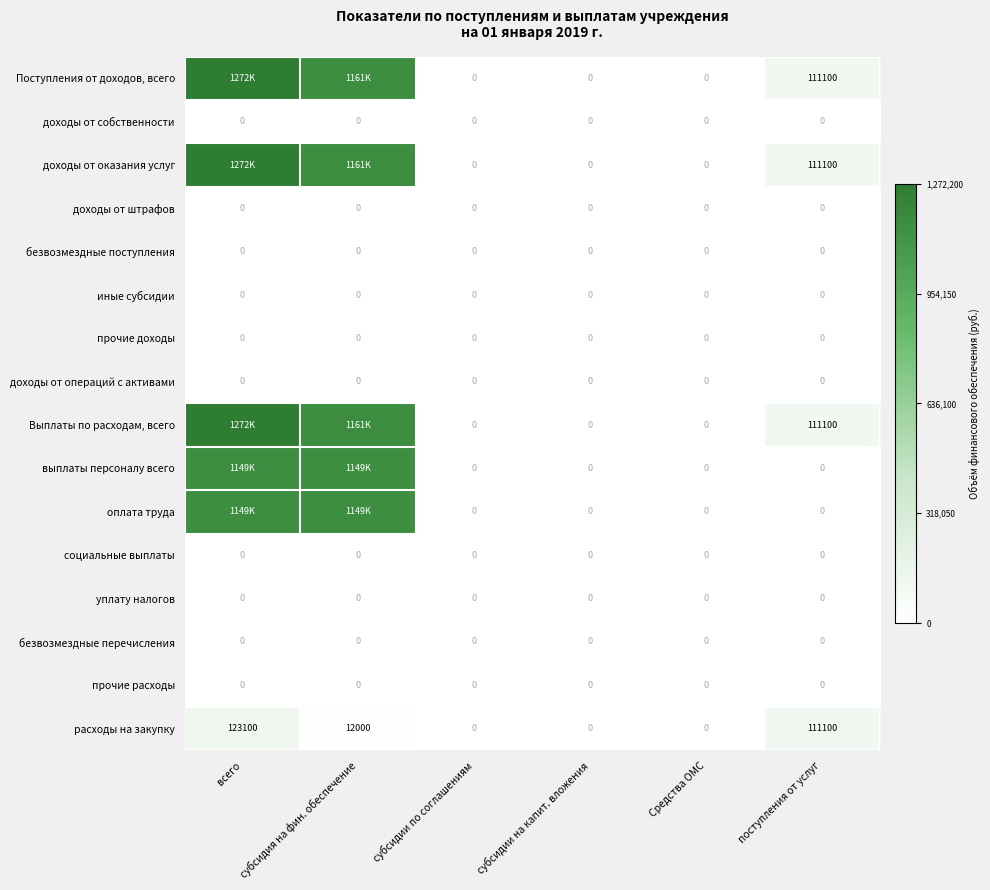

What is the difference between the highest and lowest values at поступления от услуг?

111100.0